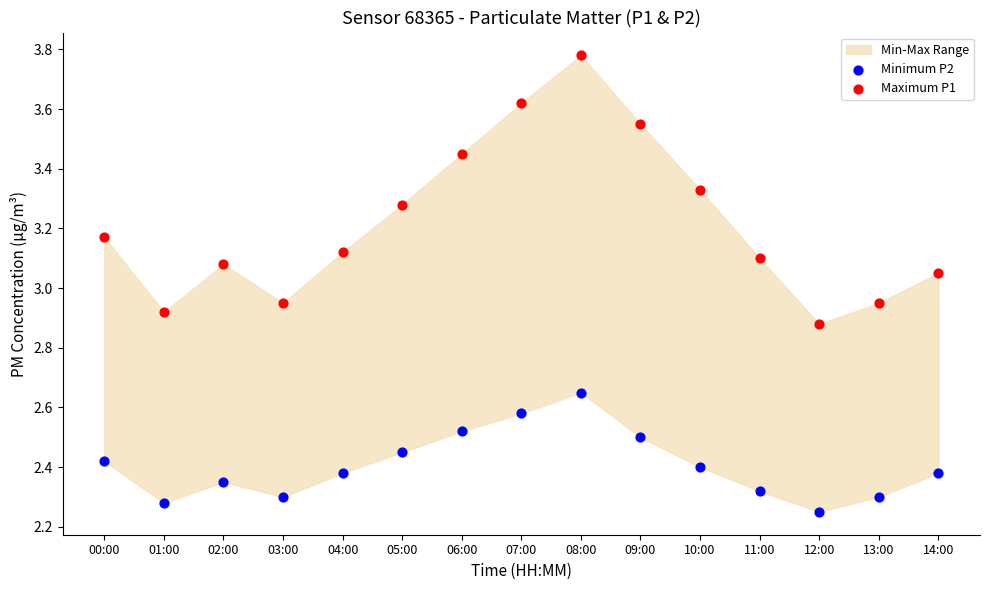

Across all data points, what is the range of Y values (max minus min)?

1.5